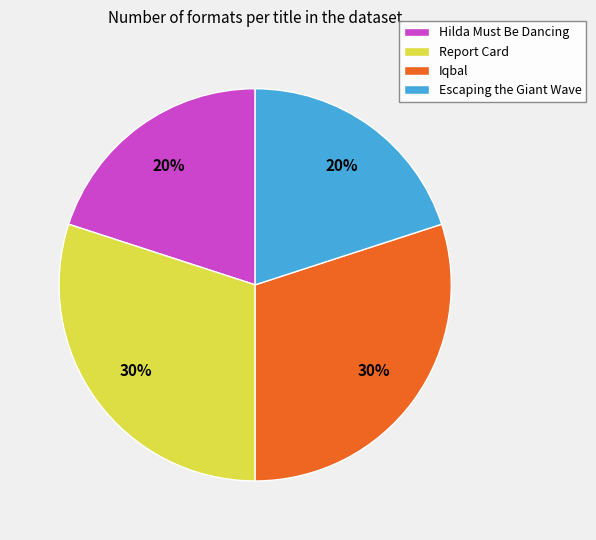

What percentage is the Iqbal slice, to the nearest percent?

30%